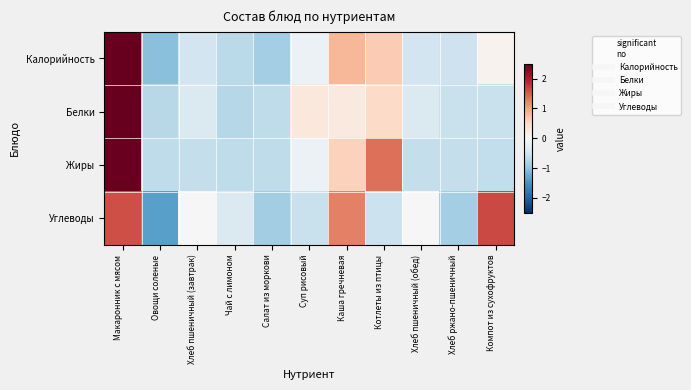

List the series in order of their overall mean, highest first.

Жиры, Углеводы, Калорийность, Белки